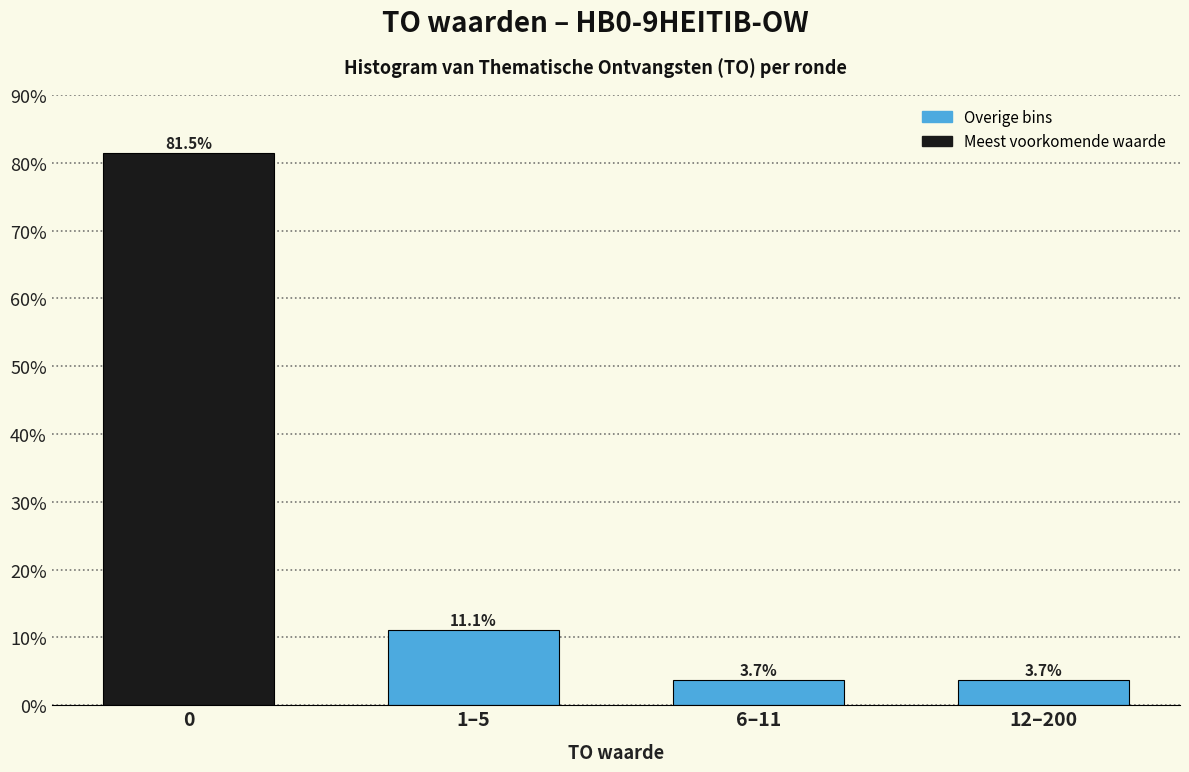

Reading left to right, transcribe all the data shown in this chart.

0=81.5	1–5=11.1	6–11=3.7	12–200=3.7